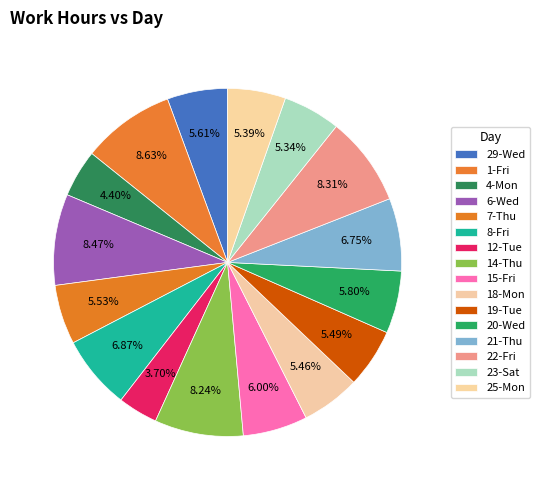

Does 29-Wed represent more than half of the total?

No